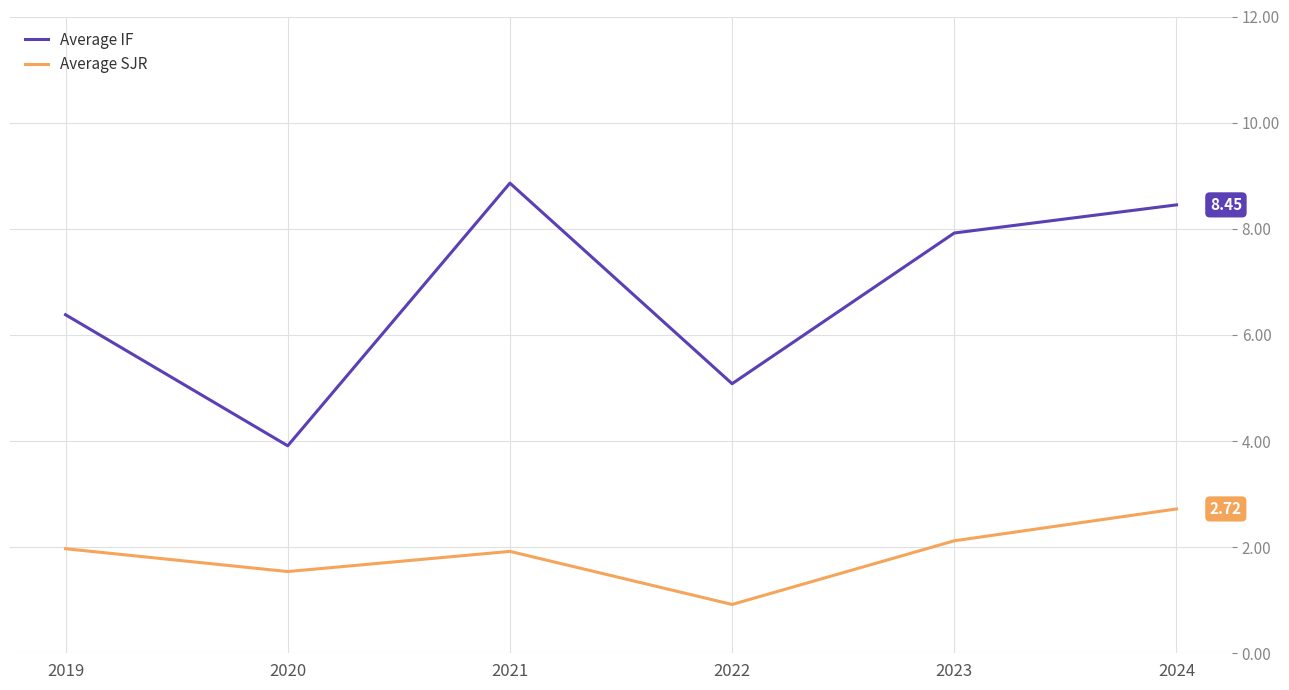

At which category does Average IF reach its first local peak?

2021